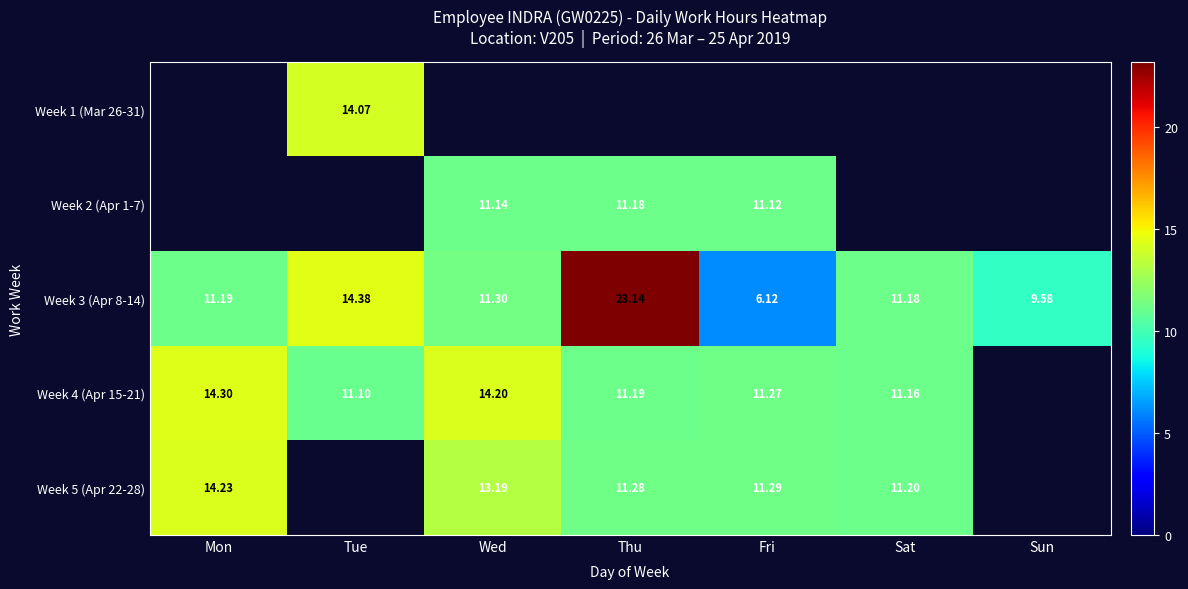

Rank the categories by Week 3 (Apr 8-14) value from lowest to highest.

Fri, Sun, Sat, Mon, Wed, Tue, Thu